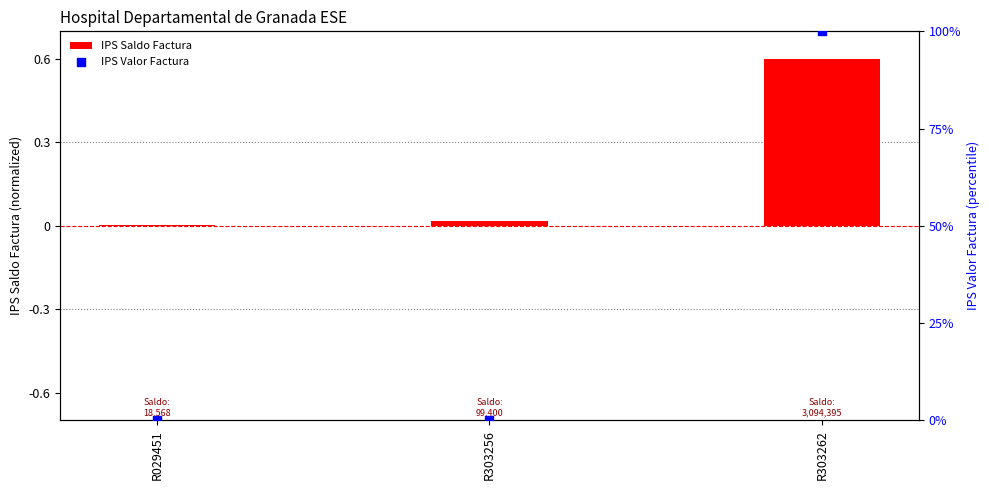

Which series has the largest total across all categories?

IPS Valor Factura